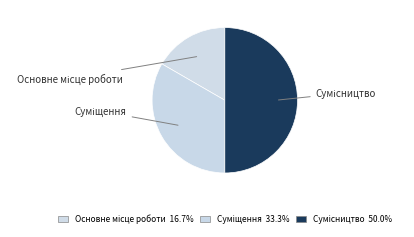

Count the number of slices in the pie.

3